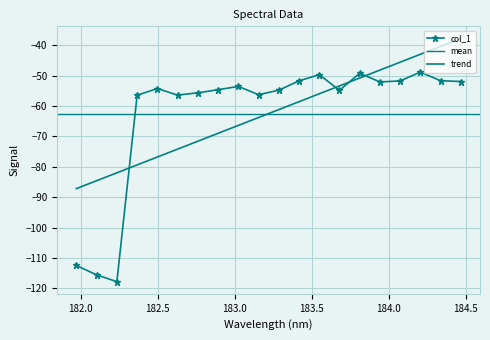

Rank the categories by value from highest to lowest.

184.2046578328, 183.811206745, 183.5488263418, 184.3357763242, 183.4176122368, 184.0735234058, 184.46687888, 183.9423730432, 183.0238743082, 182.498667305, 182.8925964608, 183.2863821962, 183.6800245112, 182.7613026778, 183.15513622, 182.6299929592, 182.3673257152, 181.9732053322, 182.1045947288, 182.2359681898